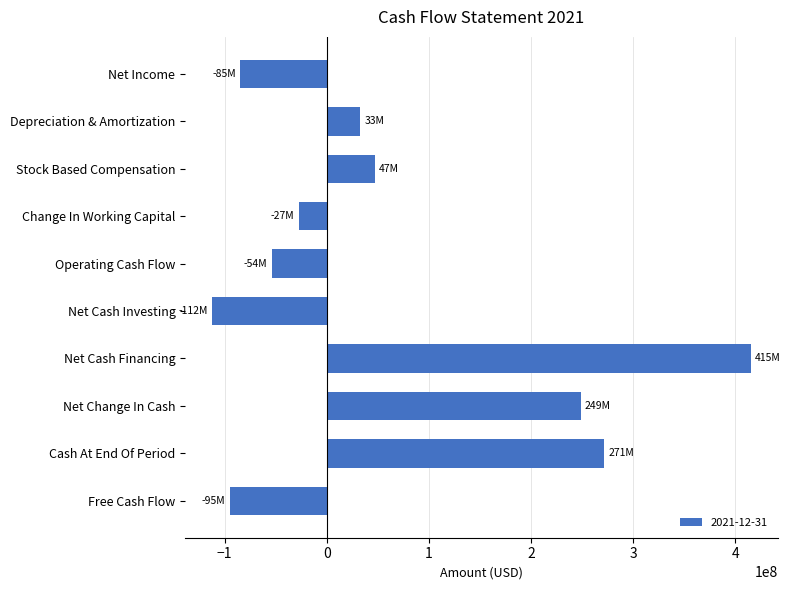

What is the change in value from Operating Cash Flow to Free Cash Flow?

-40829000